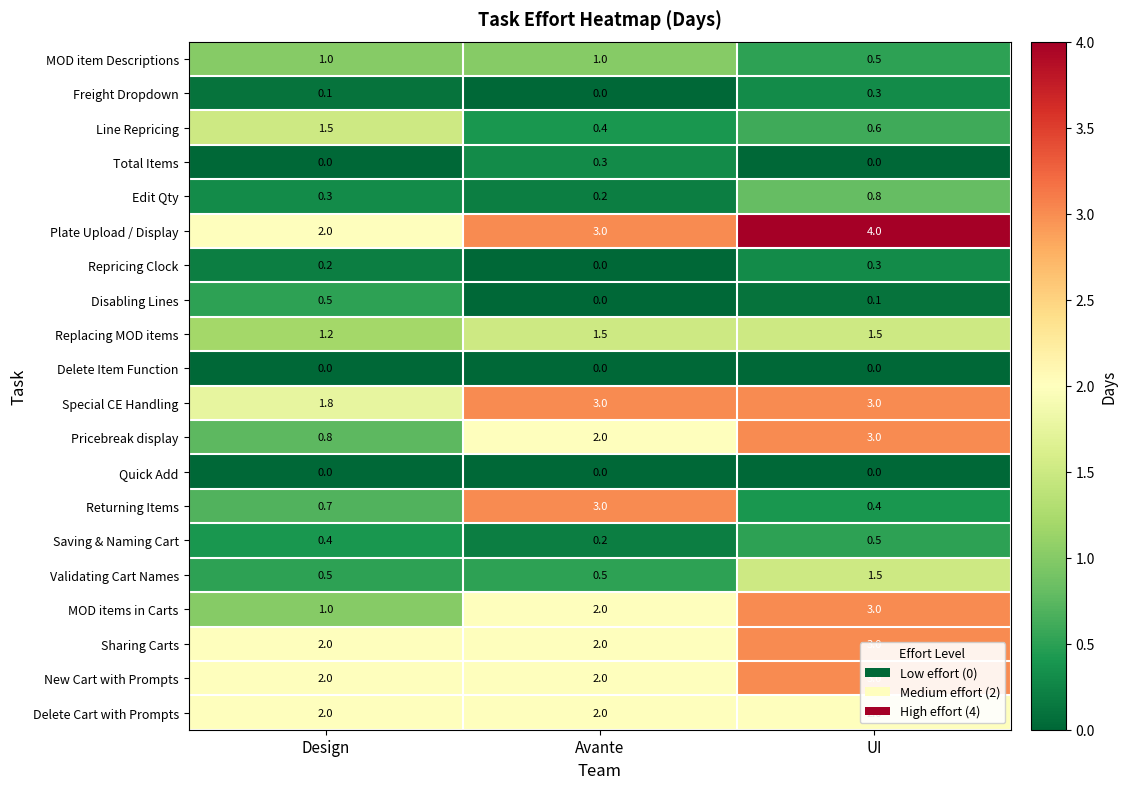

What is the total value across all series at UI?

27.5